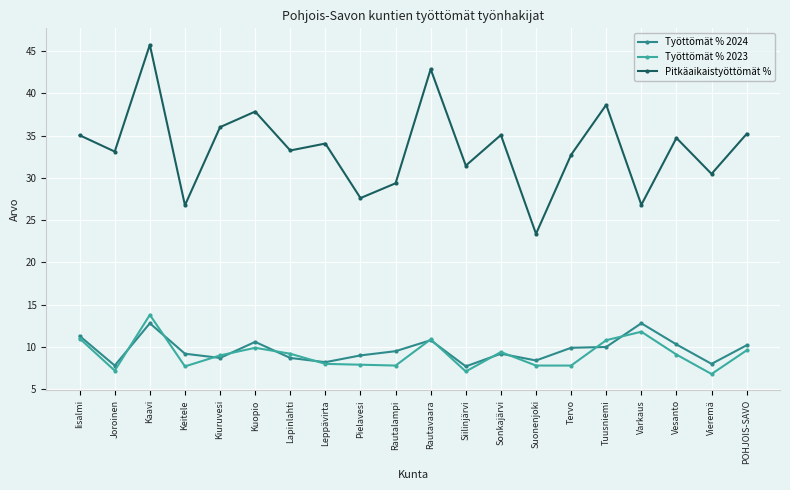

Rank the series by their maximum value, from highest to lowest.

Pitkäaikaistyöttömät %, Työttömät % 2023, Työttömät % 2024